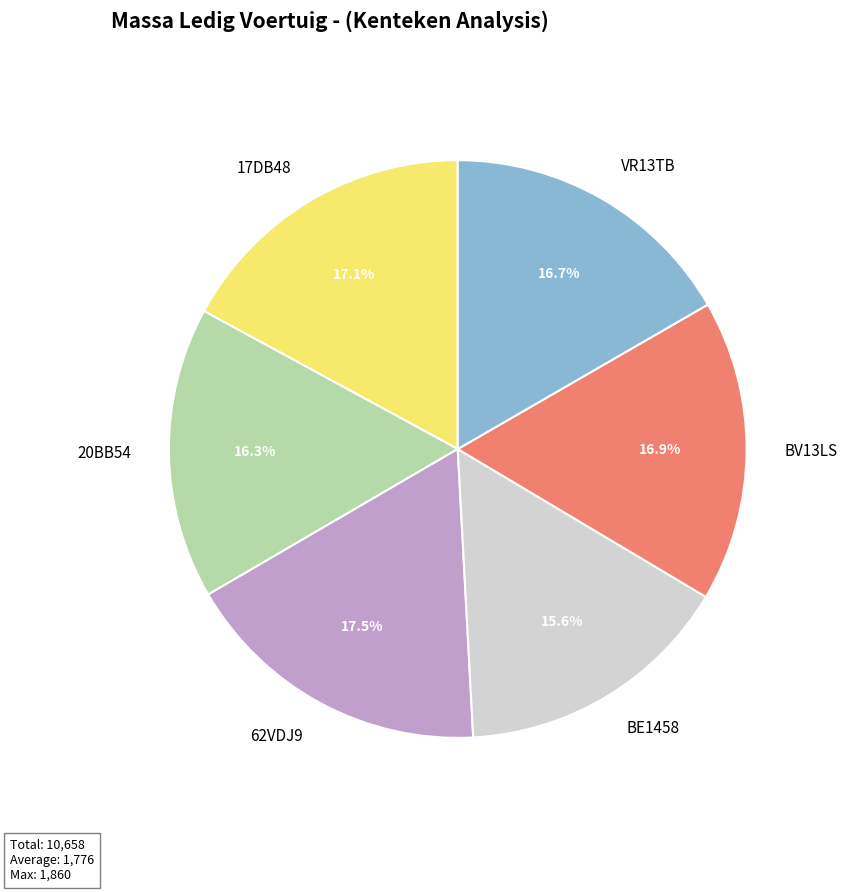

To the nearest percent, what is the difference between the largest and smallest slice percentages?

2%